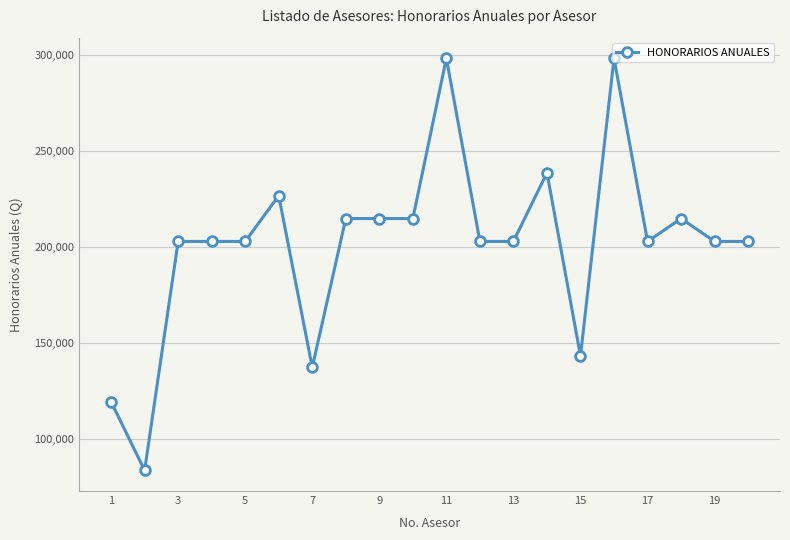

What is the sum of all values?

4028225.9